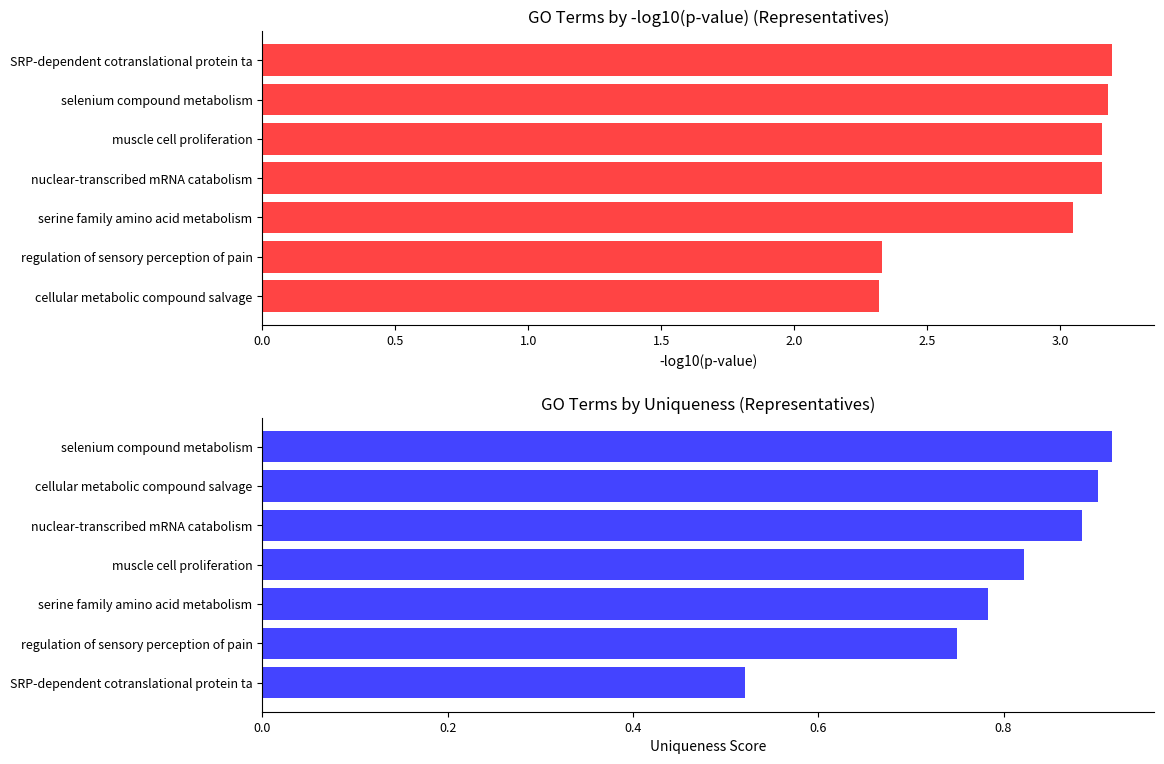

At 2.0, list the series in order from smallest to largest.

uniqueness, -log10(p-value)